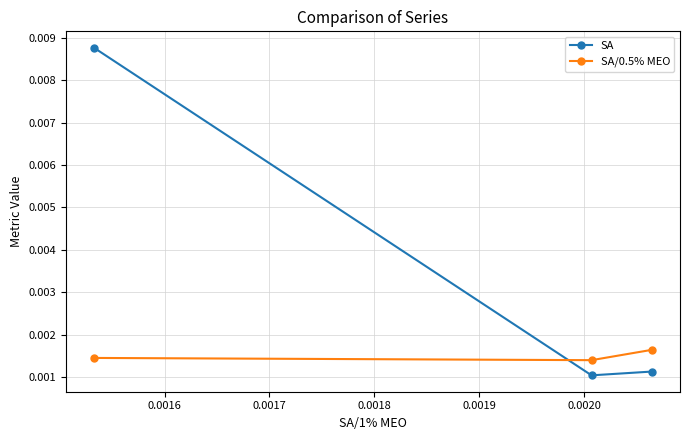

List the series in order of their peak value, lowest first.

SA/0.5% MEO, SA